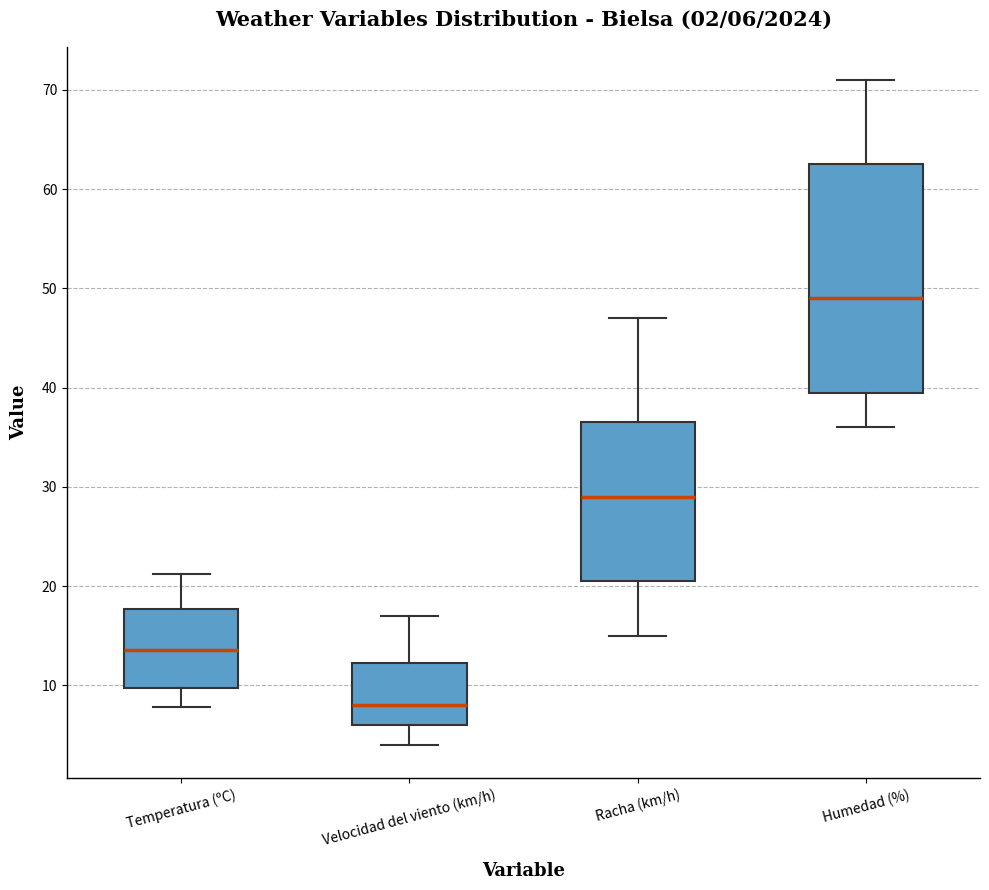

Comparing the boxes themselves (not the whiskers), which one is the tallest?

Humedad (%)